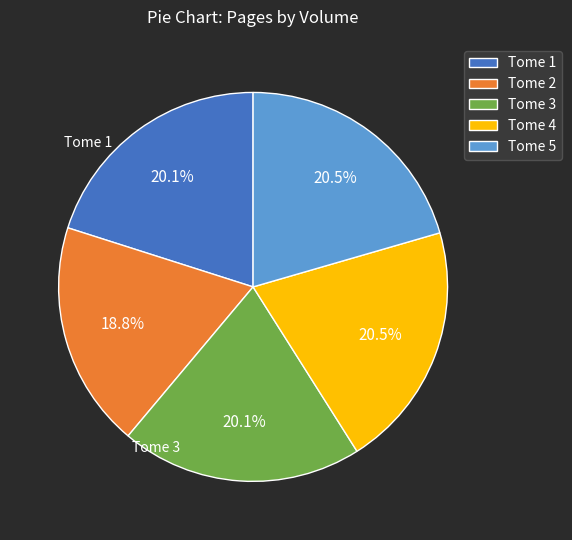

What is the smallest slice in the pie chart?

Tome 2